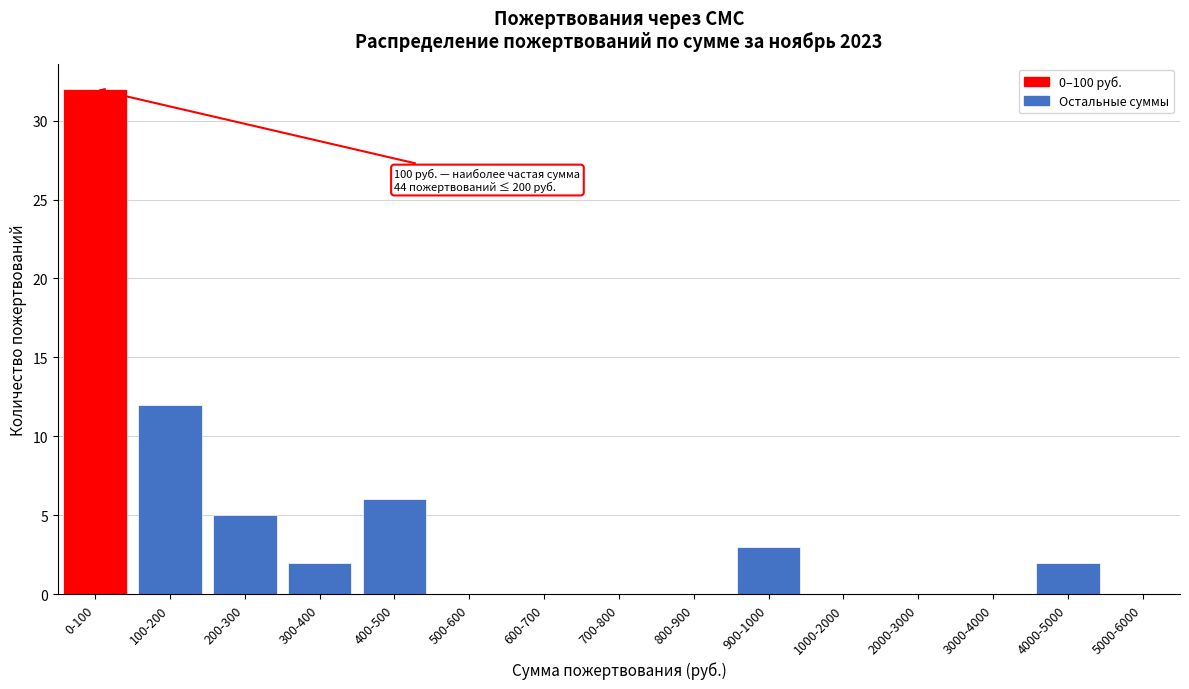

Reading right to left, what are all the values shown in this chart?

5000-6000=0	4000-5000=2	3000-4000=0	2000-3000=0	1000-2000=0	900-1000=3	800-900=0	700-800=0	600-700=0	500-600=0	400-500=6	300-400=2	200-300=5	100-200=12	0-100=32